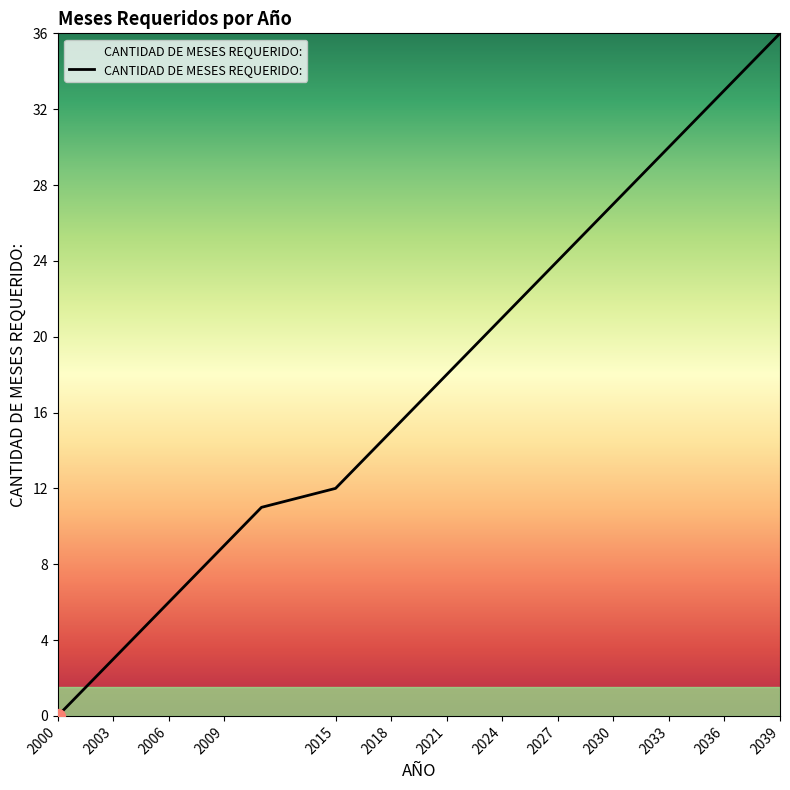

What is the greatest value displayed?

36